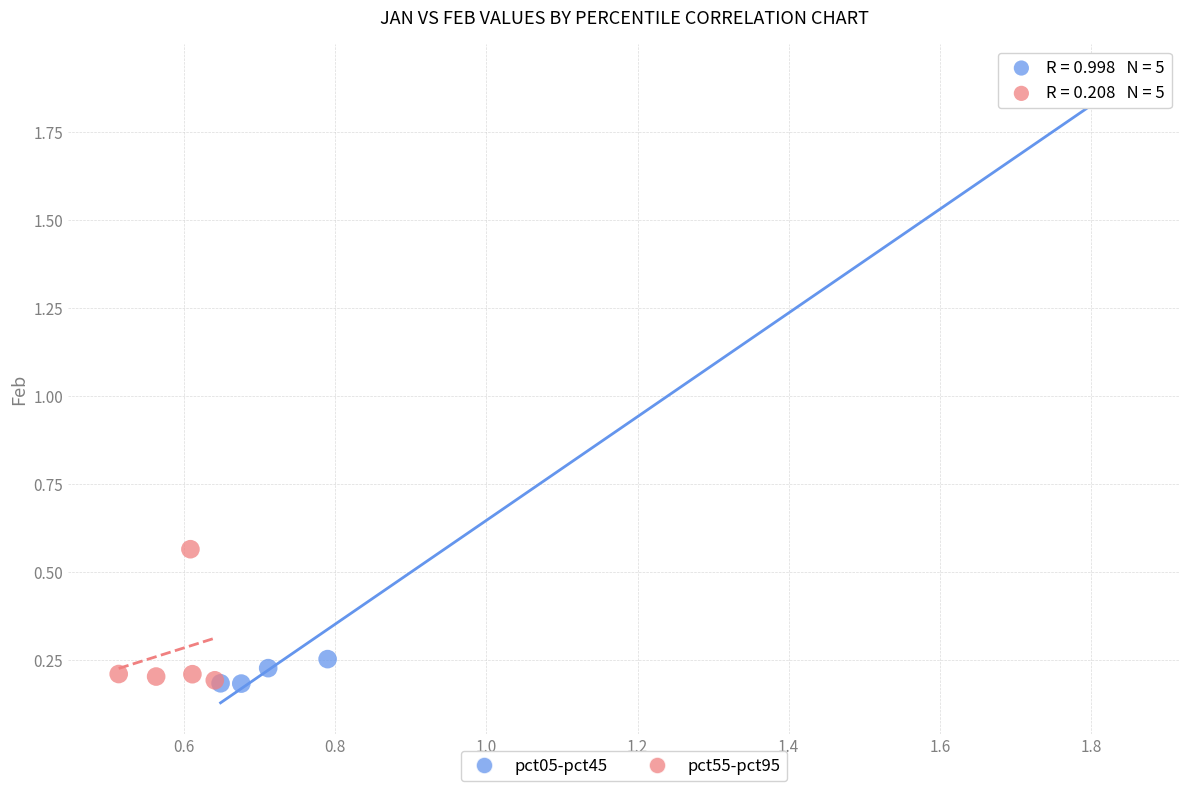

Which series has the widest spread of Y values?

pct05-pct45